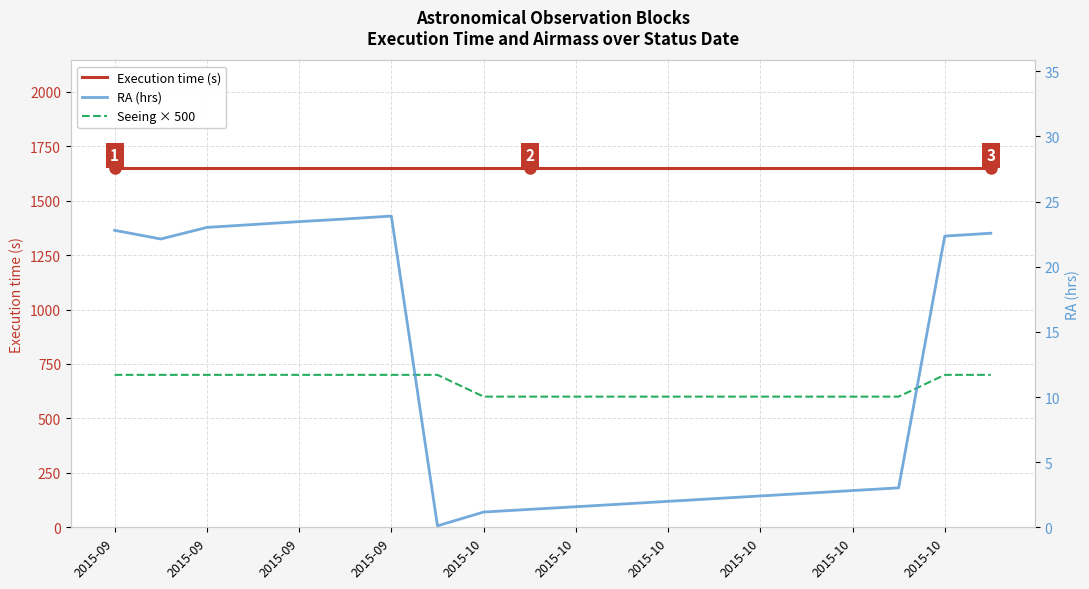

How many categories are shown in the chart?

20